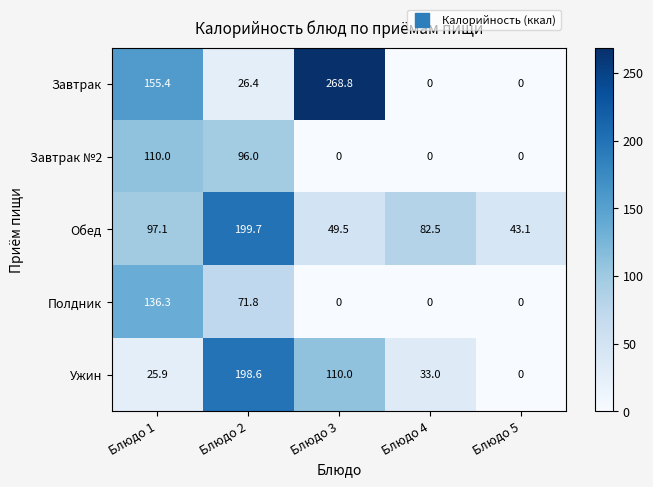

How many data points in Обед are above 82?

3